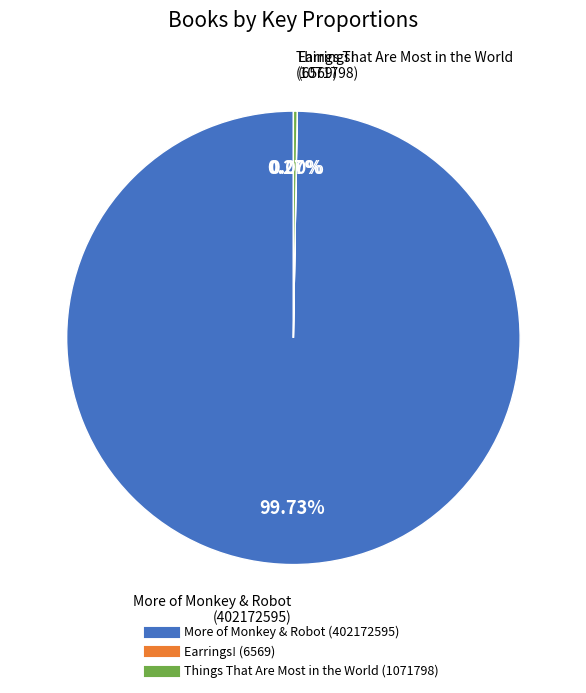

Is there any slice that represents more than half of the pie?

Yes